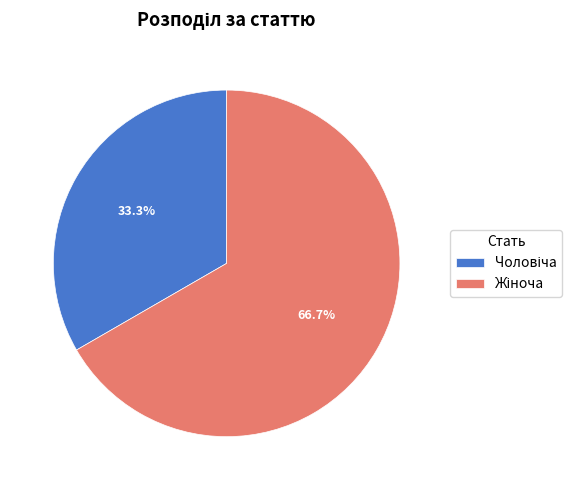

Does any single category account for the majority?

Yes